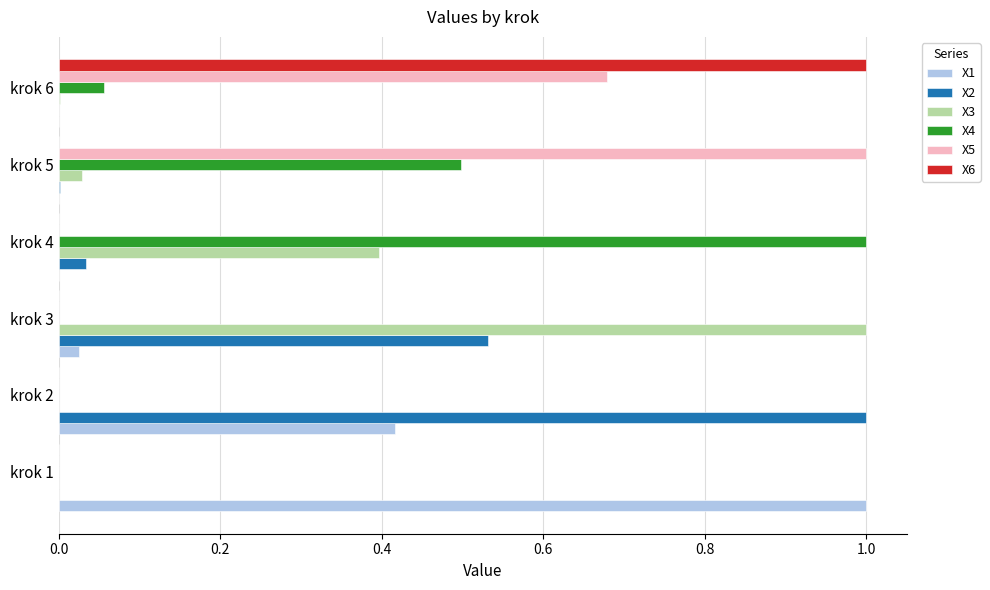

How many distinct data groups are displayed?

6